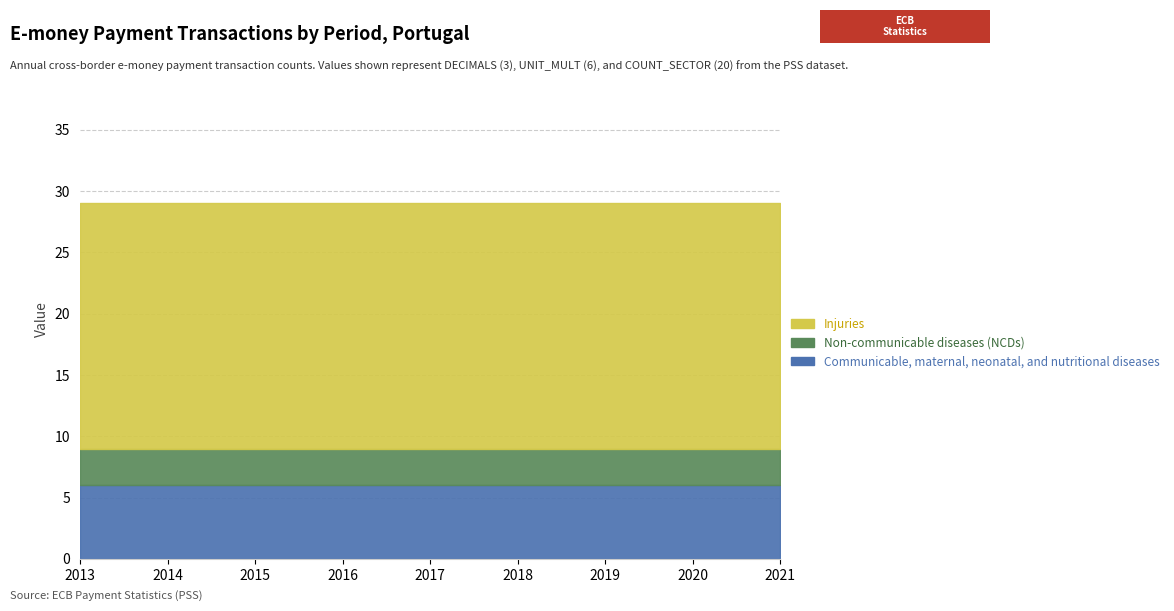

How many series are shown in this chart?

3